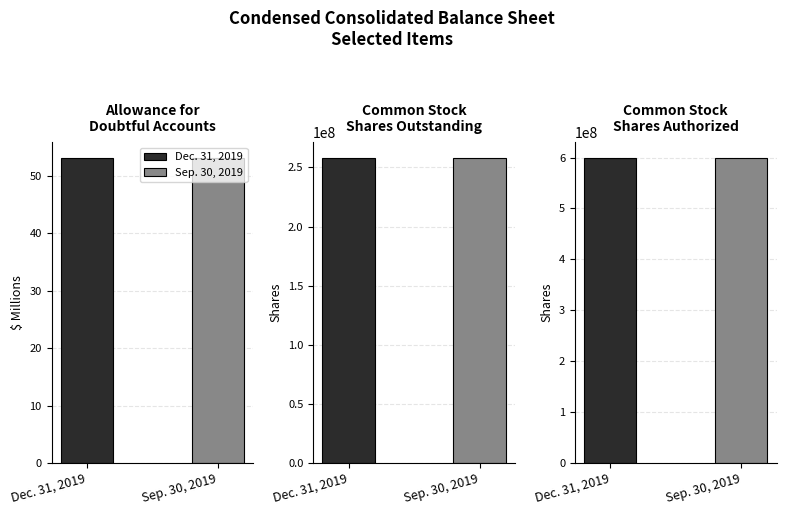

Reading left to right, list all the values displayed in this chart.

Dec. 31, 2019: 53.1	258400000.0	600000000.0
Sep. 30, 2019: 53.2	257800000.0	600000000.0